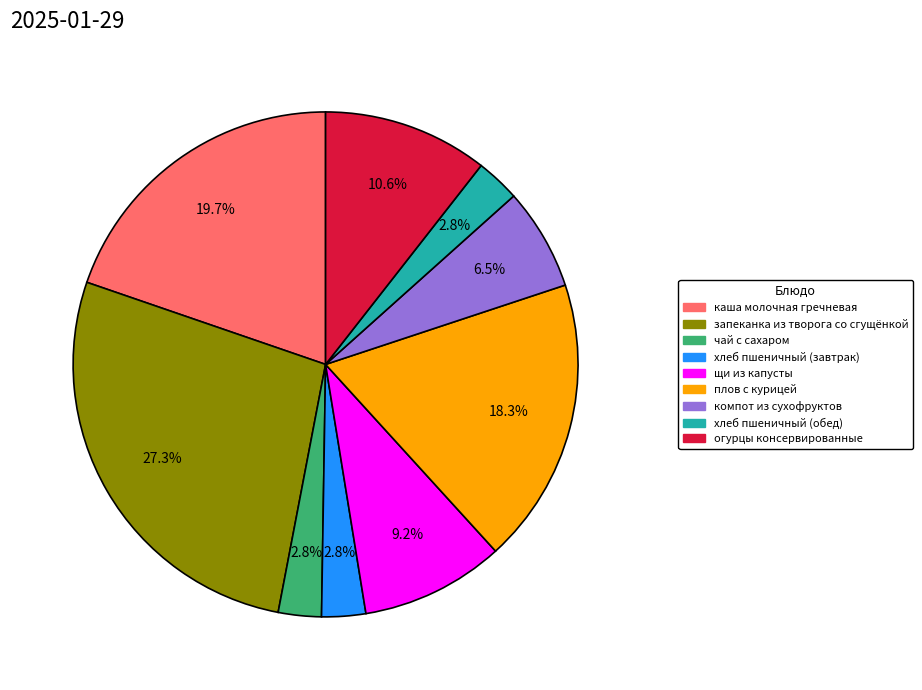

Combined, what portion of the pie is компот из сухофруктов and щи из капусты?

15.7%